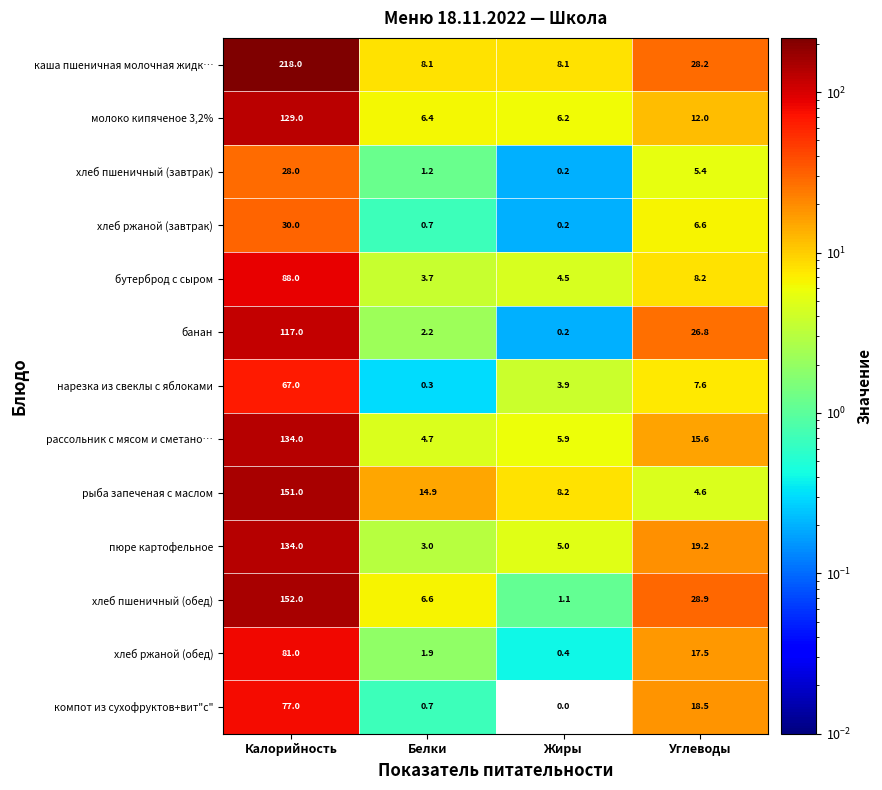

True or false: рассольник с мясом и сметано… has a value of 15.6 at Углеводы.

True